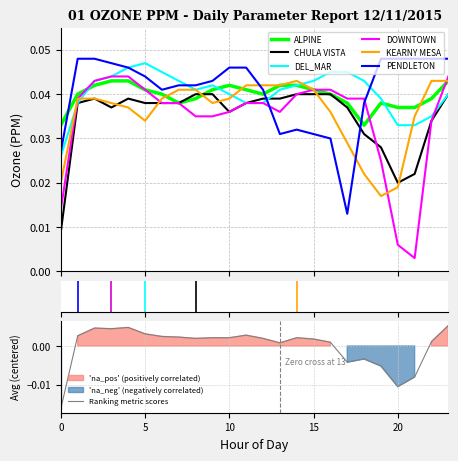

Between 11 and 14, which is larger?

14